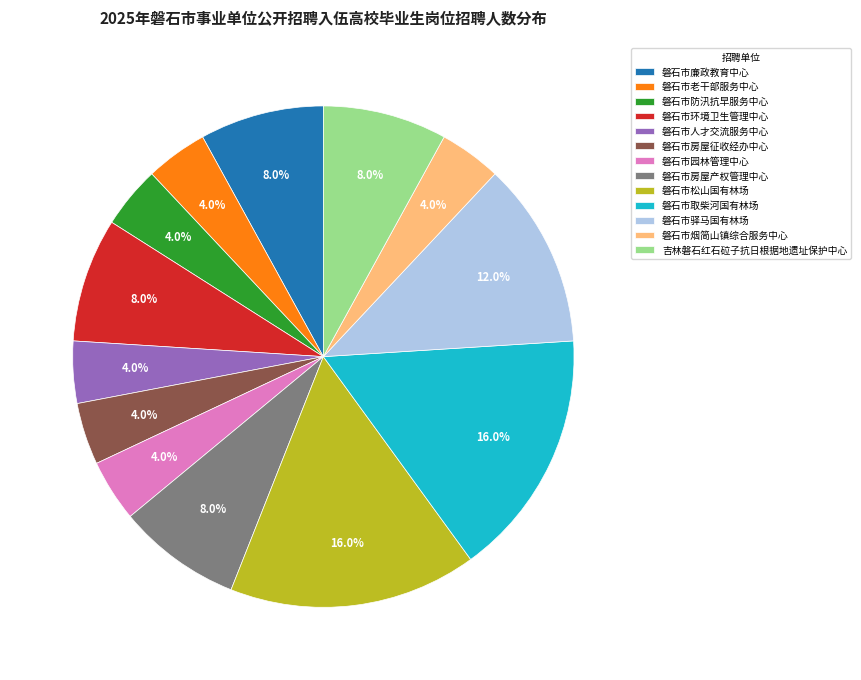

Combined, do 磐石市烟简山镇综合服务中心 and 磐石市园林管理中心 account for over 50%?

No